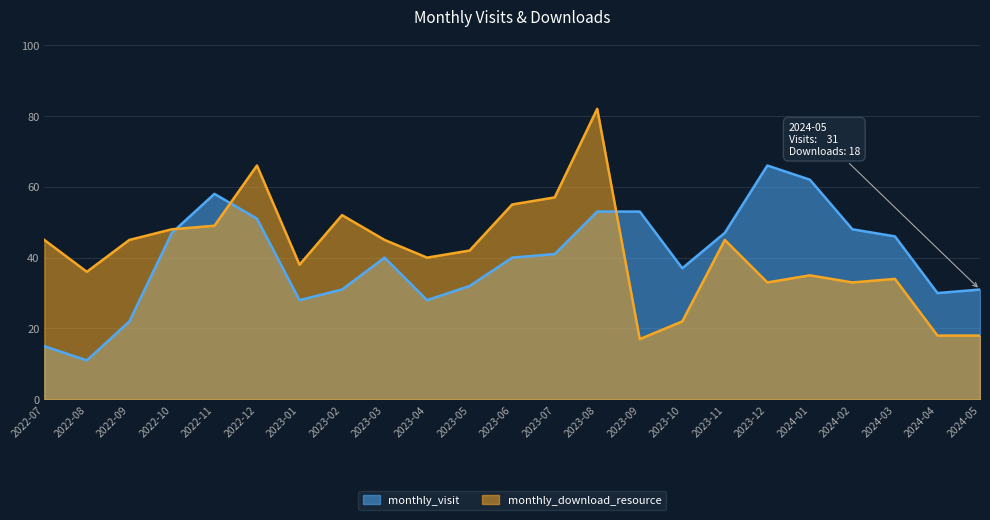

Is the value of monthly_visit at 2023-02 greater than the value of monthly_download_resource at 2024-01?

No